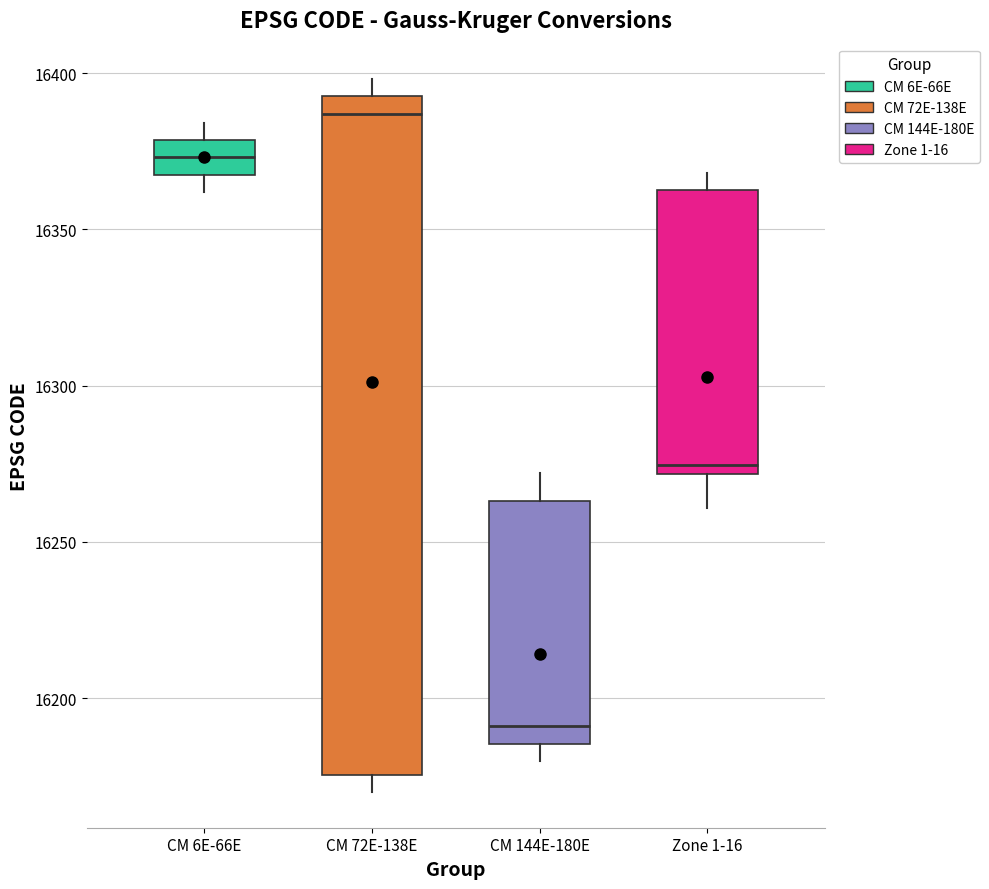

Where is the lower edge of the box for CM 6E-66E on the y-axis? The values are not printed on the chart, so give them approximately, as read against the axis.

16370